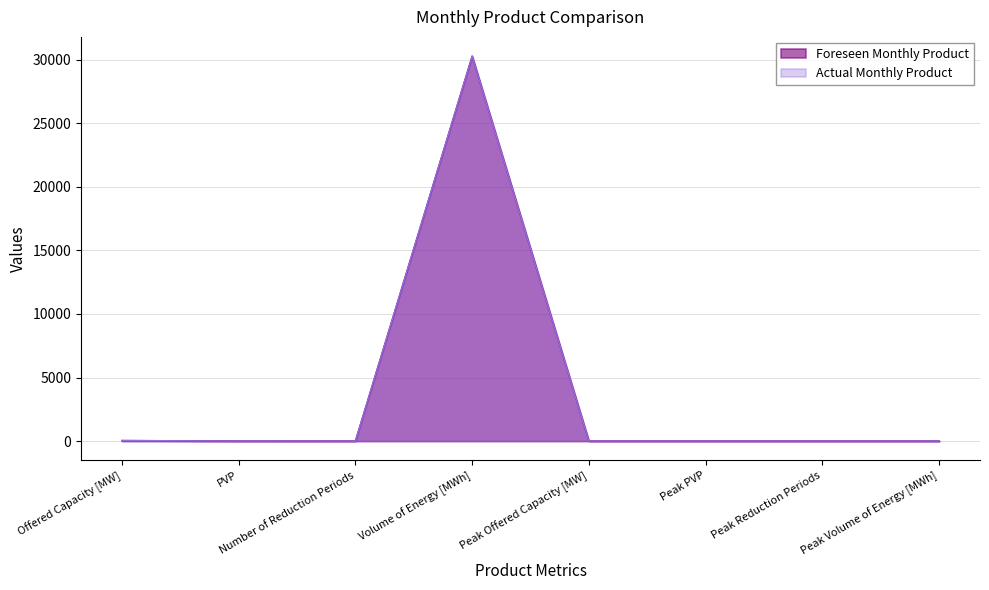

True or false: Foreseen Monthly Product has more than 1 interior local peaks.

False